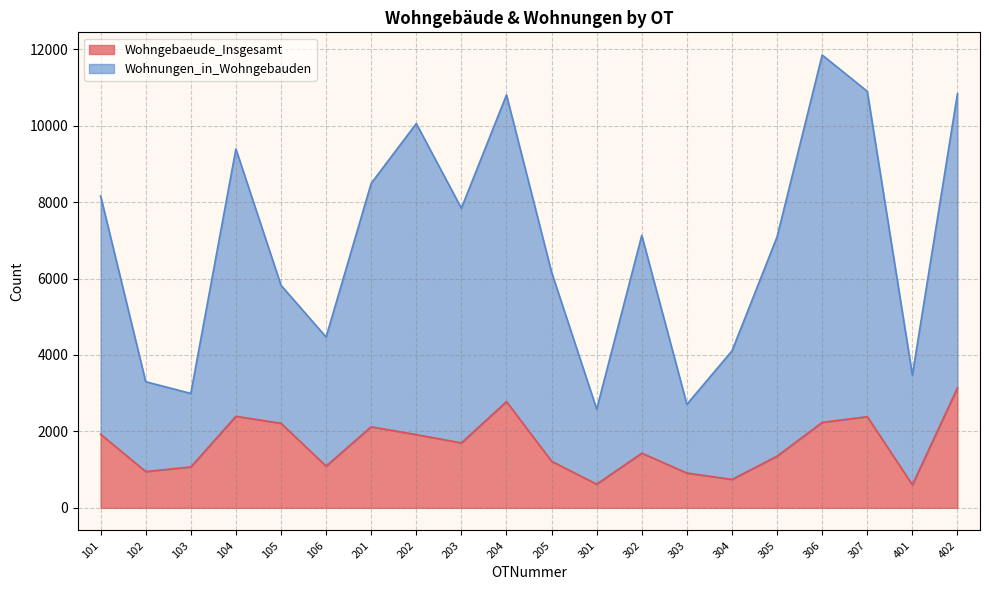

Which series has the widest spread of values?

Wohnungen_in_Wohngebauden